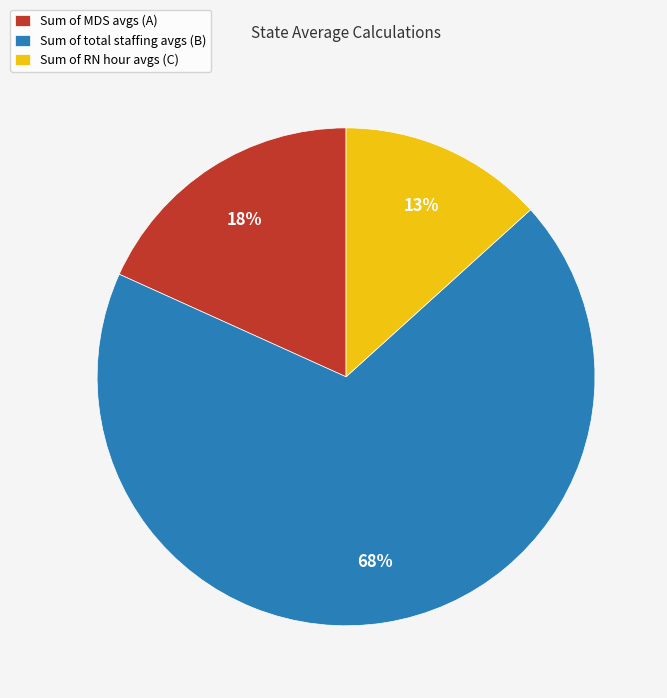

What is the ratio of the value at Sum of MDS avgs (A) to the value at Sum of RN hour avgs (C)?

1.4